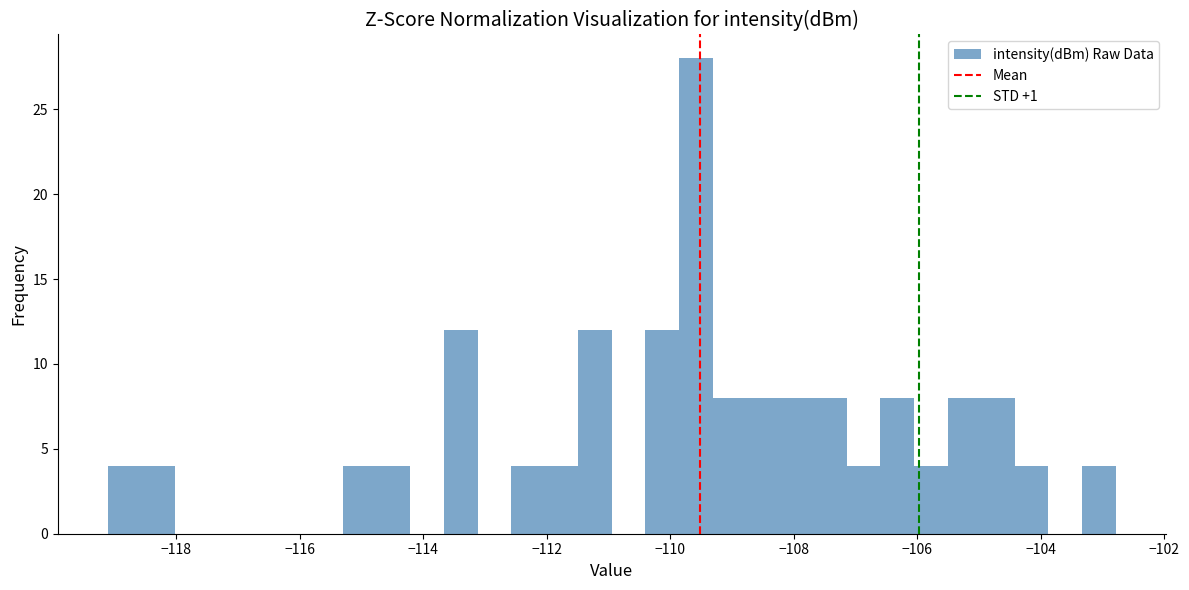

Read against the x-axis, roughly where is the centre of the tallest bar?

-109.6